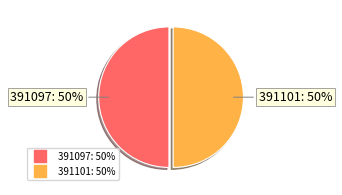

What percentage is the 391101 slice, to the nearest percent?

50%